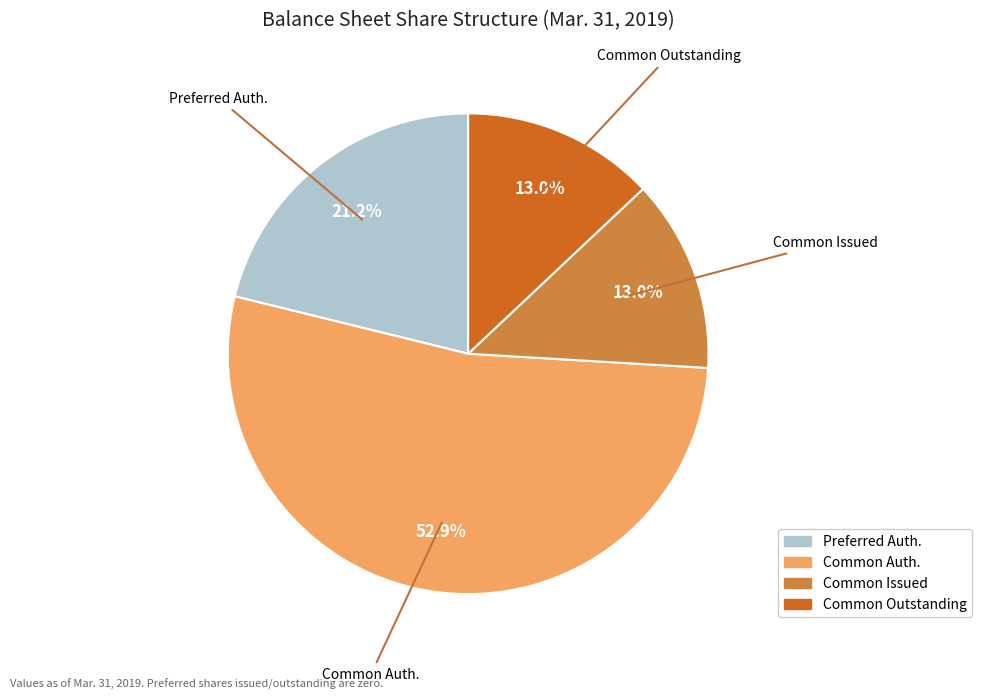

Is there a majority slice in this chart?

Yes